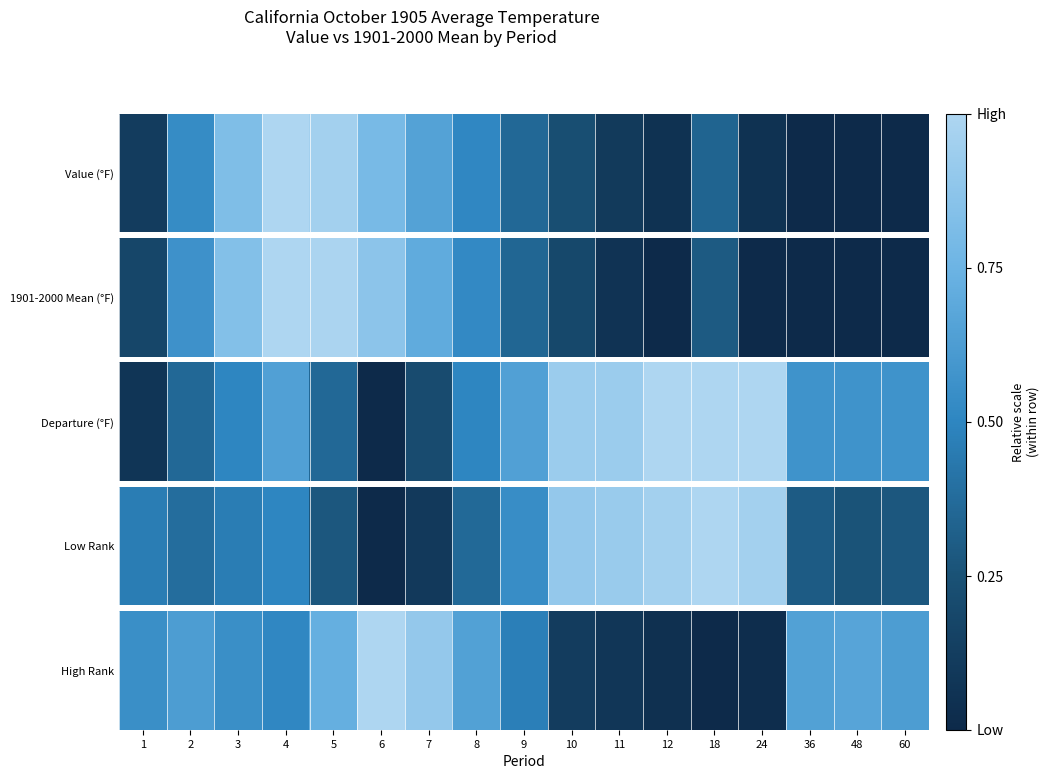

Between 24 and 1, which is larger?

1